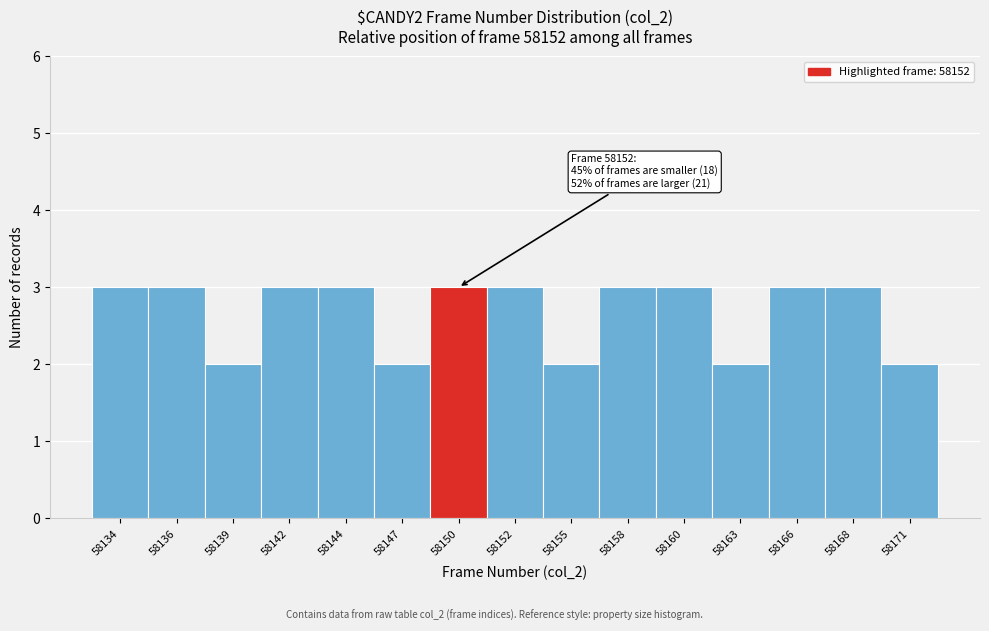

Reading left to right, extract all data points from this chart.

3	3	2	3	3	2	3	3	2	3	3	2	3	3	2